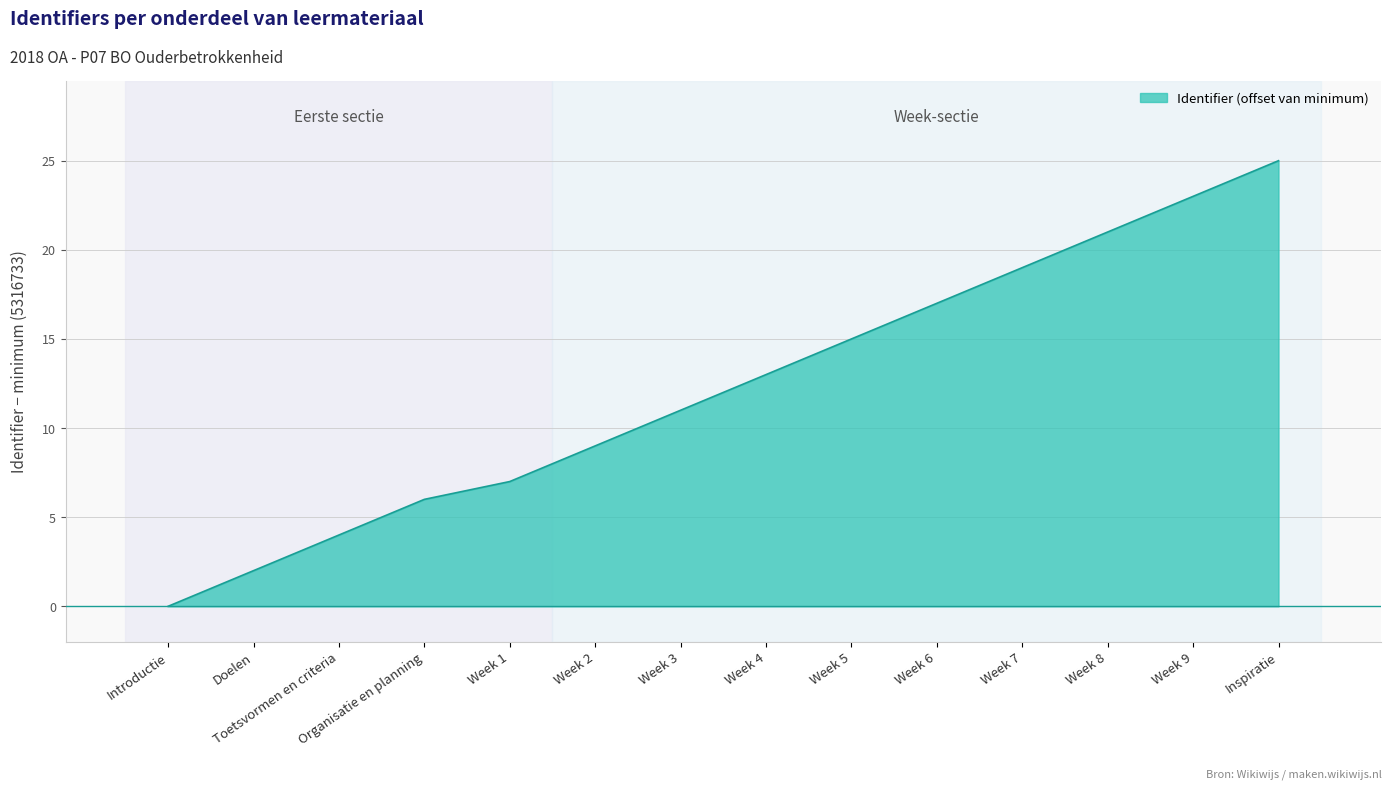

What is the sum of the values at Week 8 and Week 3?

32